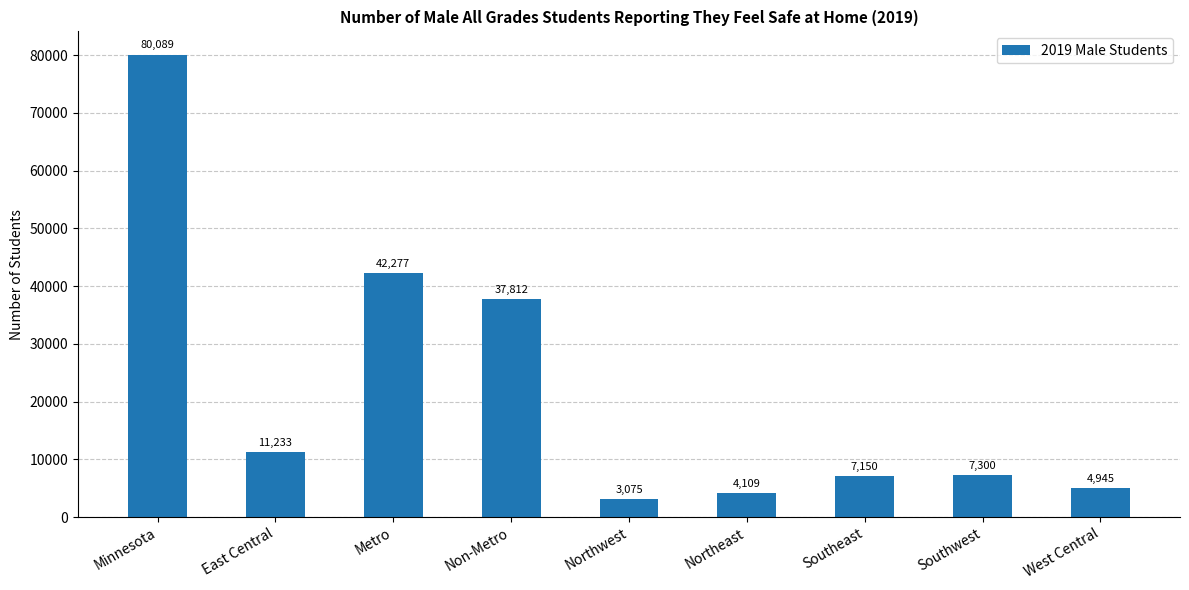

True or false: the data shows 10897 at Southeast.

False